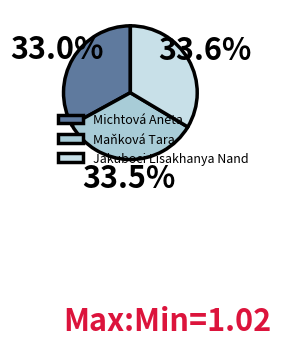

What percentage is NOT represented by Jakuboci Lisakhanya Nand?

66.4%